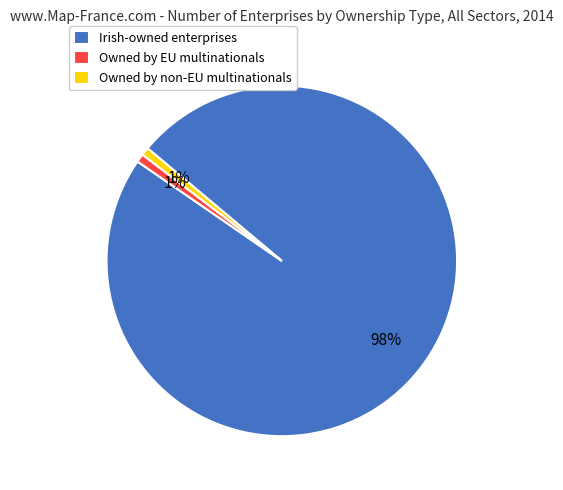

Is it true that Owned by EU multinationals is 7% of the pie?

False